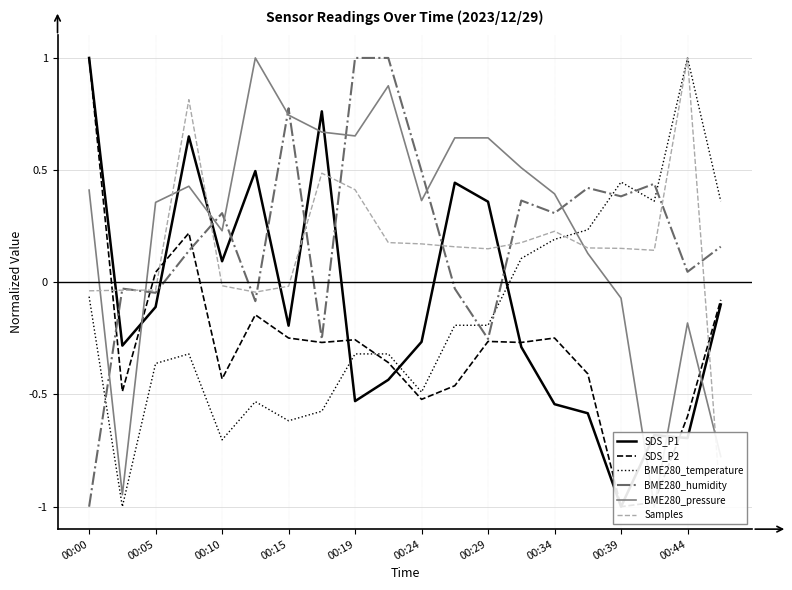

What is the maximum value for BME280_humidity?

1.0